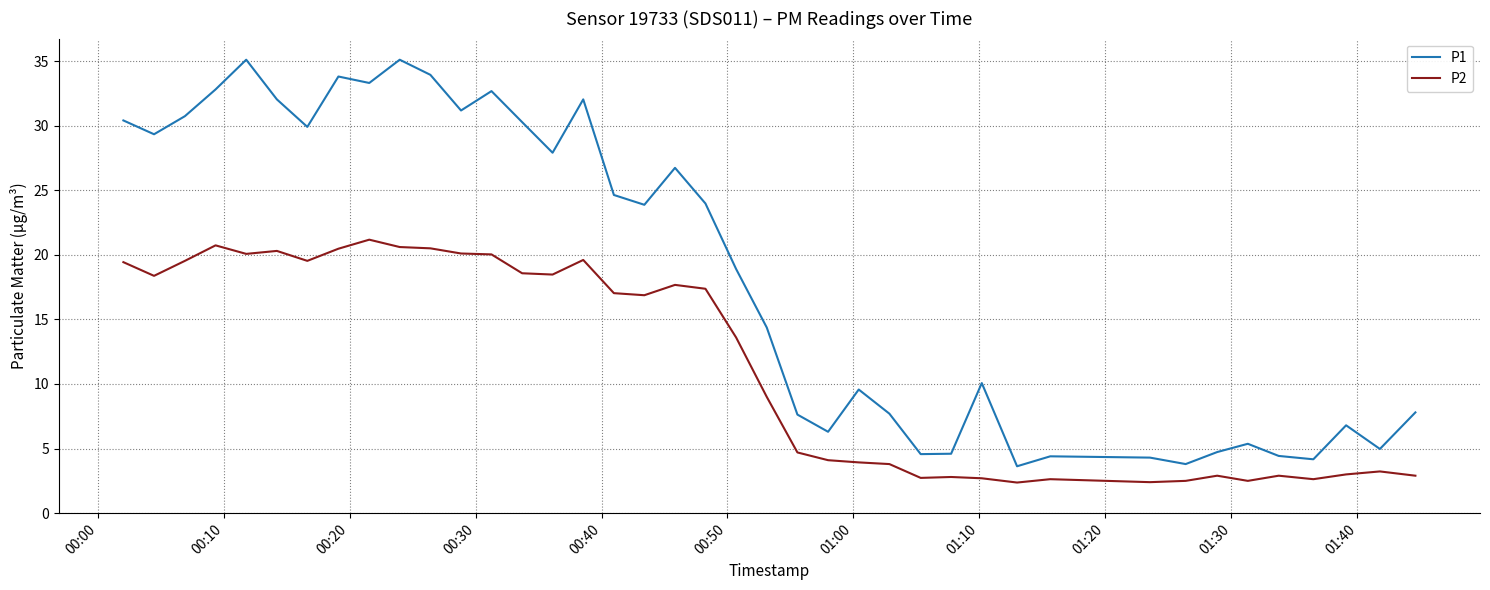

What is the maximum value shown in the chart?

35.1